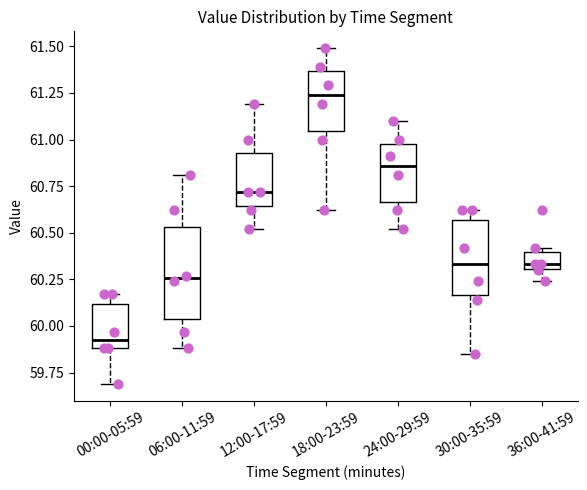

Where is the lower edge of the box for 18:00-23:59 on the y-axis? The values are not printed on the chart, so give them approximately, as read against the axis.

61.05